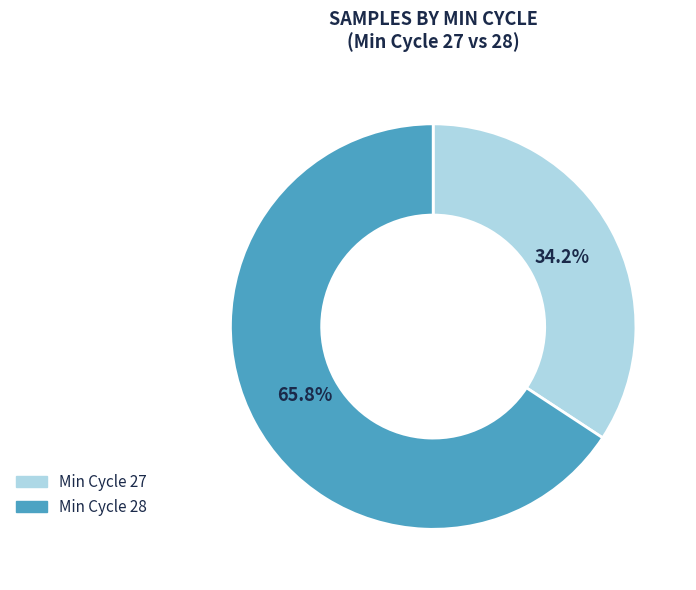

Is there any slice that represents more than half of the pie?

Yes